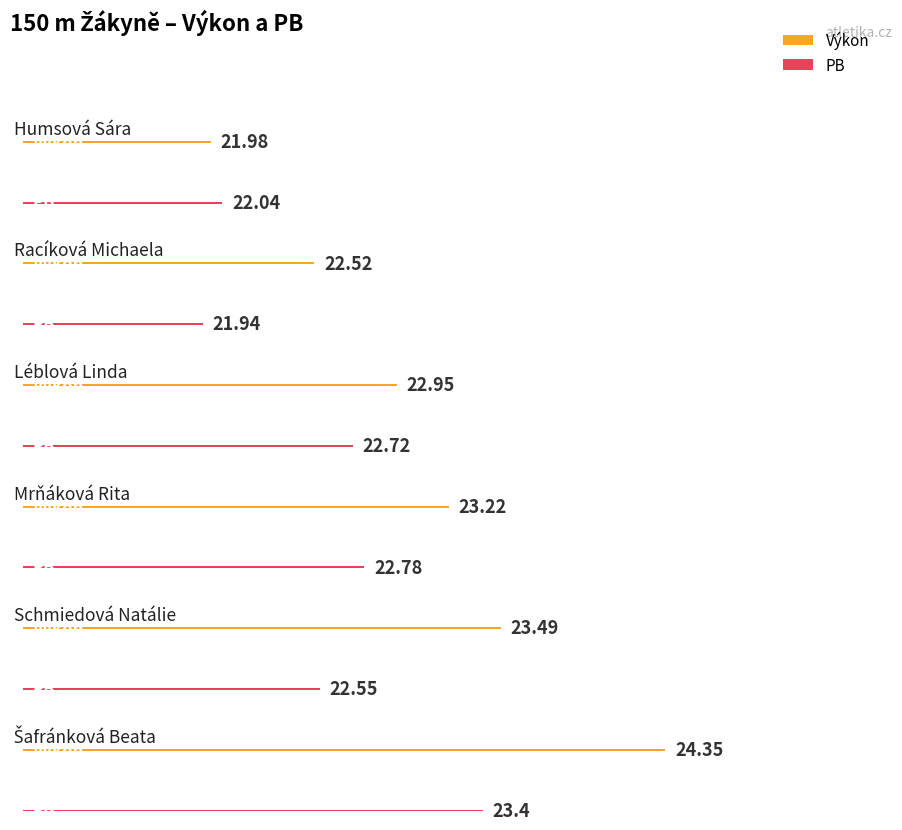

Count the number of categories in the chart.

6